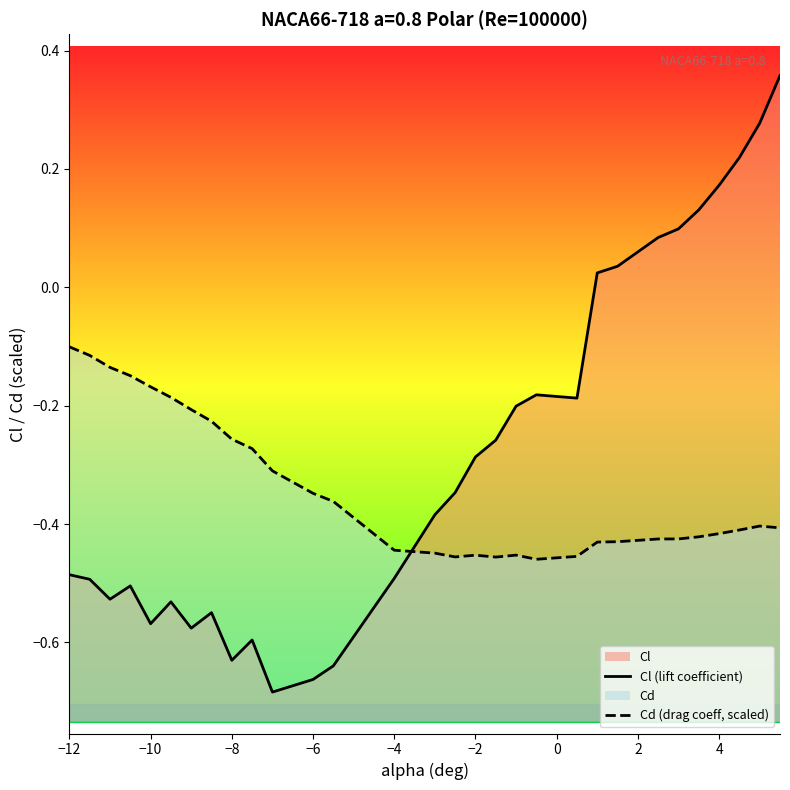

The value of Cd (drag coeff, scaled) at 20 is -0.2. True or false?

False